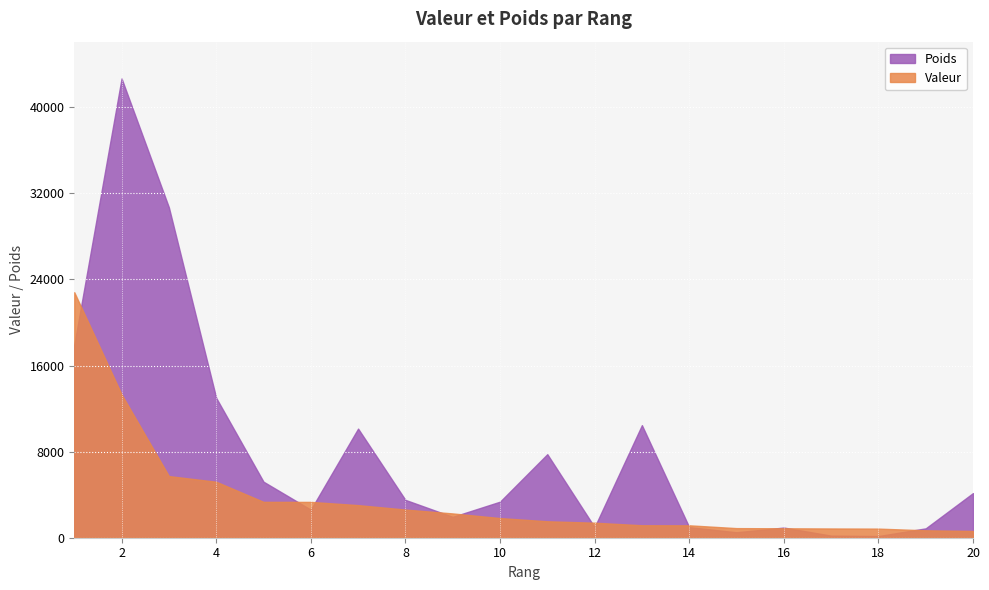

What is the lowest value of the Poids series?

156.4